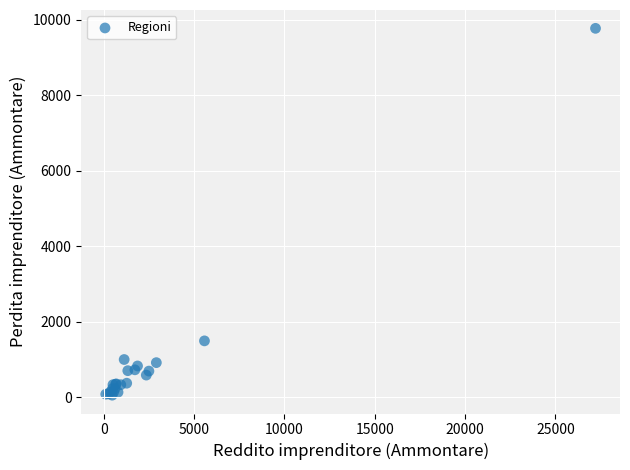

What Y value in the scatter plot is closest to 4916?

1494